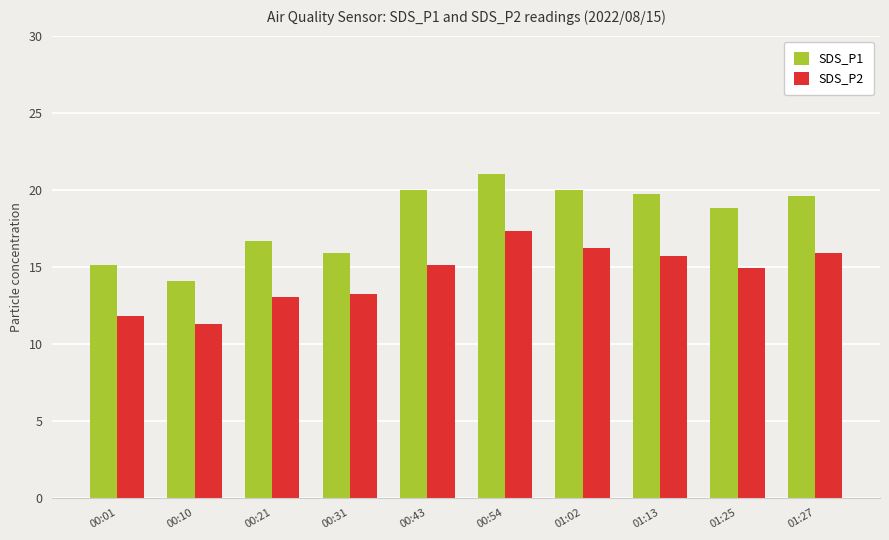

Which series has the largest total across all categories?

SDS_P1